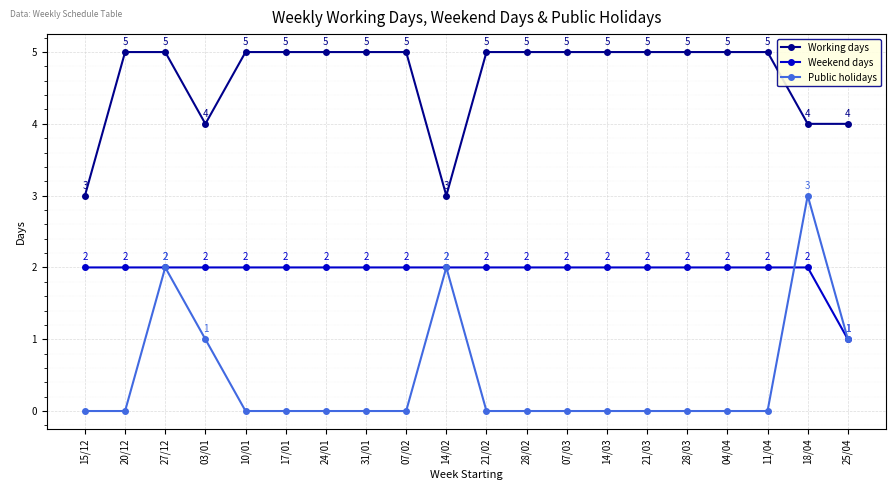

Where is the first local maximum for Public holidays?

27/12